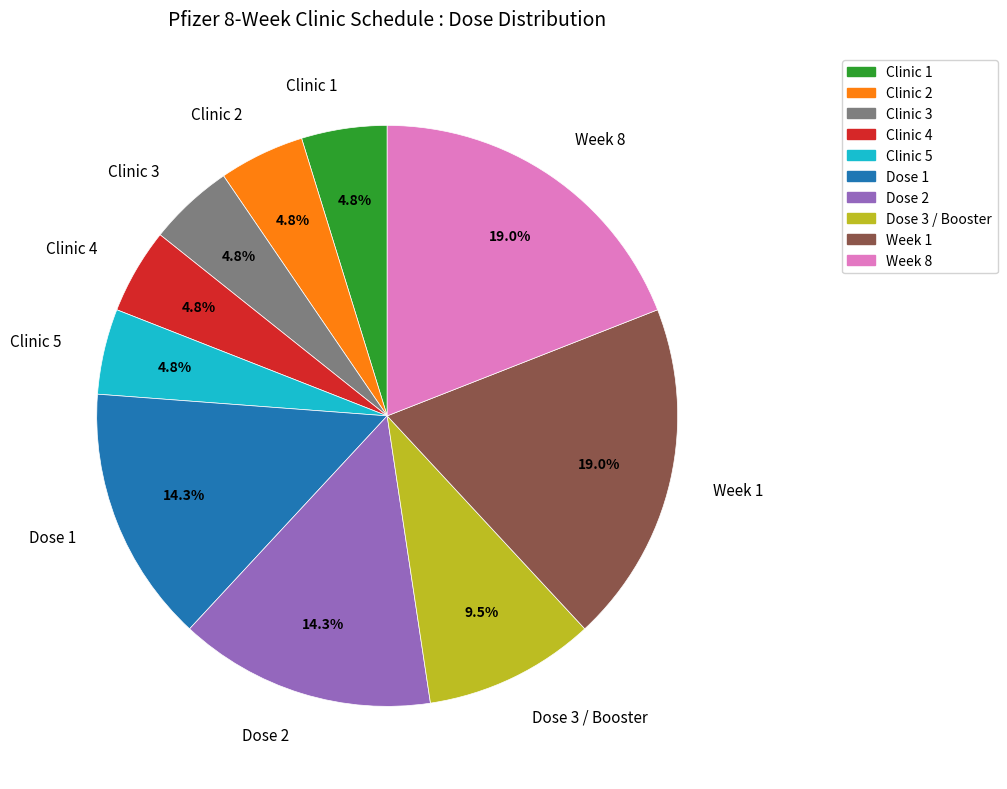

Which has a higher value, Week 8 or Clinic 4?

Week 8